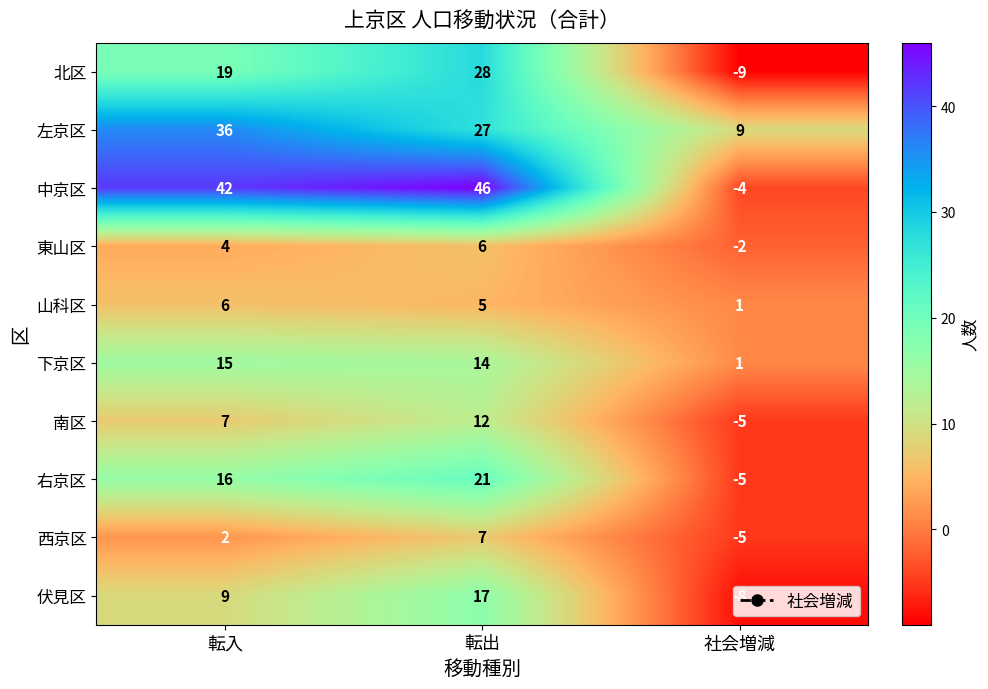

Rank the series at 転入 from highest to lowest value.

中京区, 左京区, 北区, 右京区, 下京区, 伏見区, 南区, 山科区, 東山区, 西京区